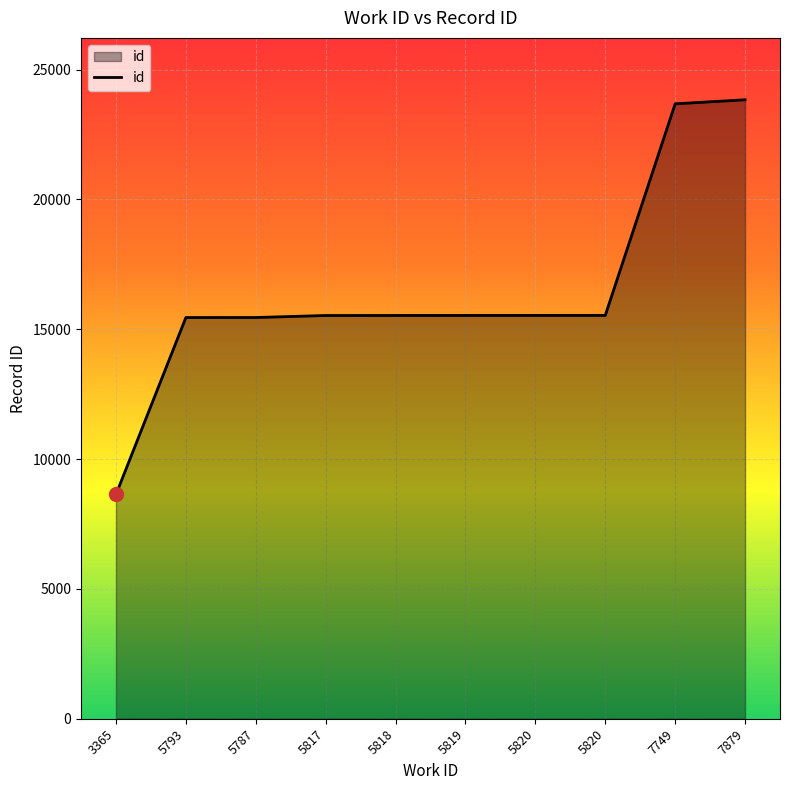

Does the chart have visible grid lines?

Yes